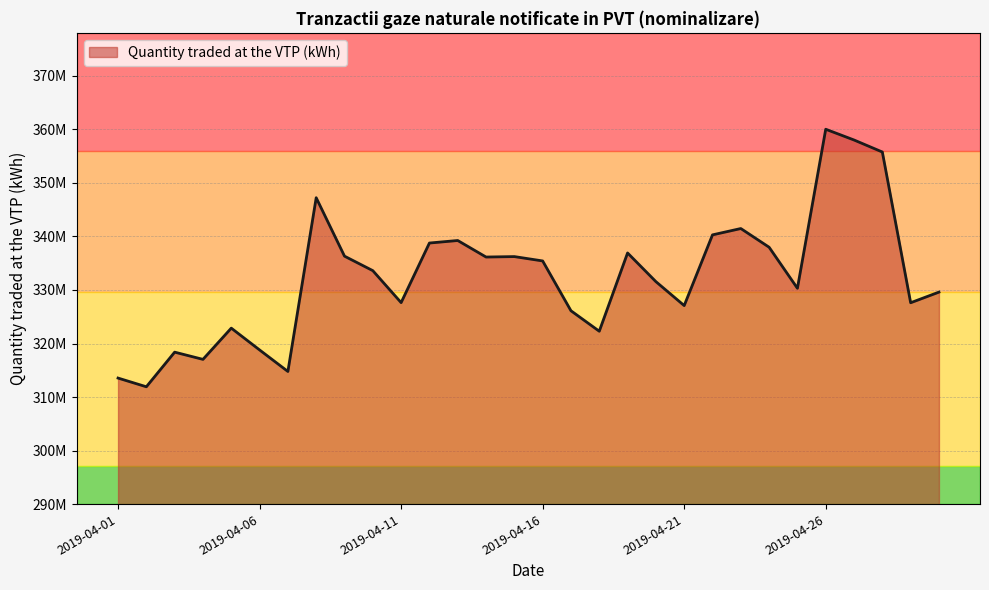

How many data points are above 333607159?

15